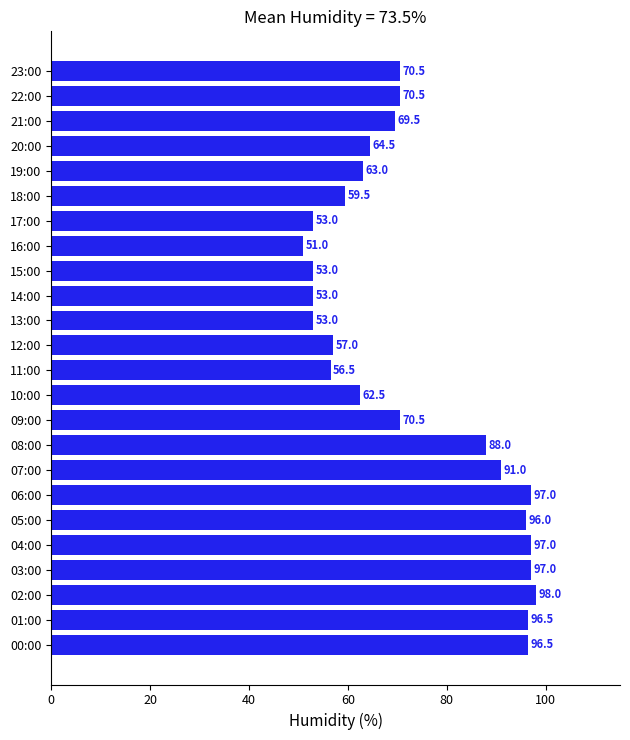

The chart shows a value of 28.5 at 11:00. True or false?

False